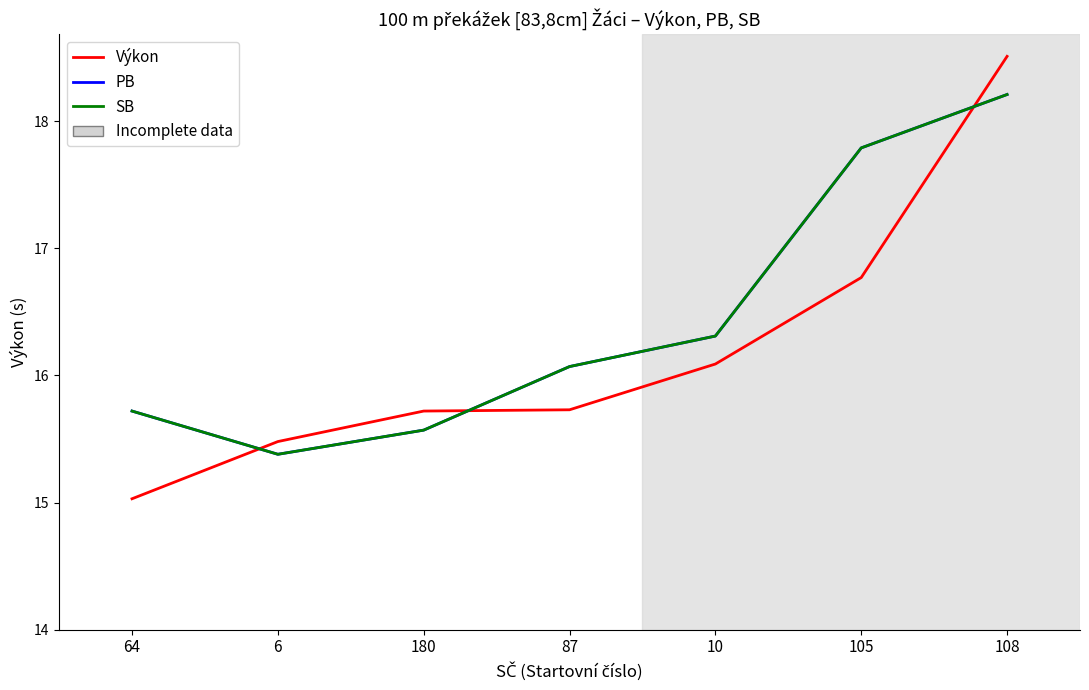

Where is PB nearest to the value 16?

87